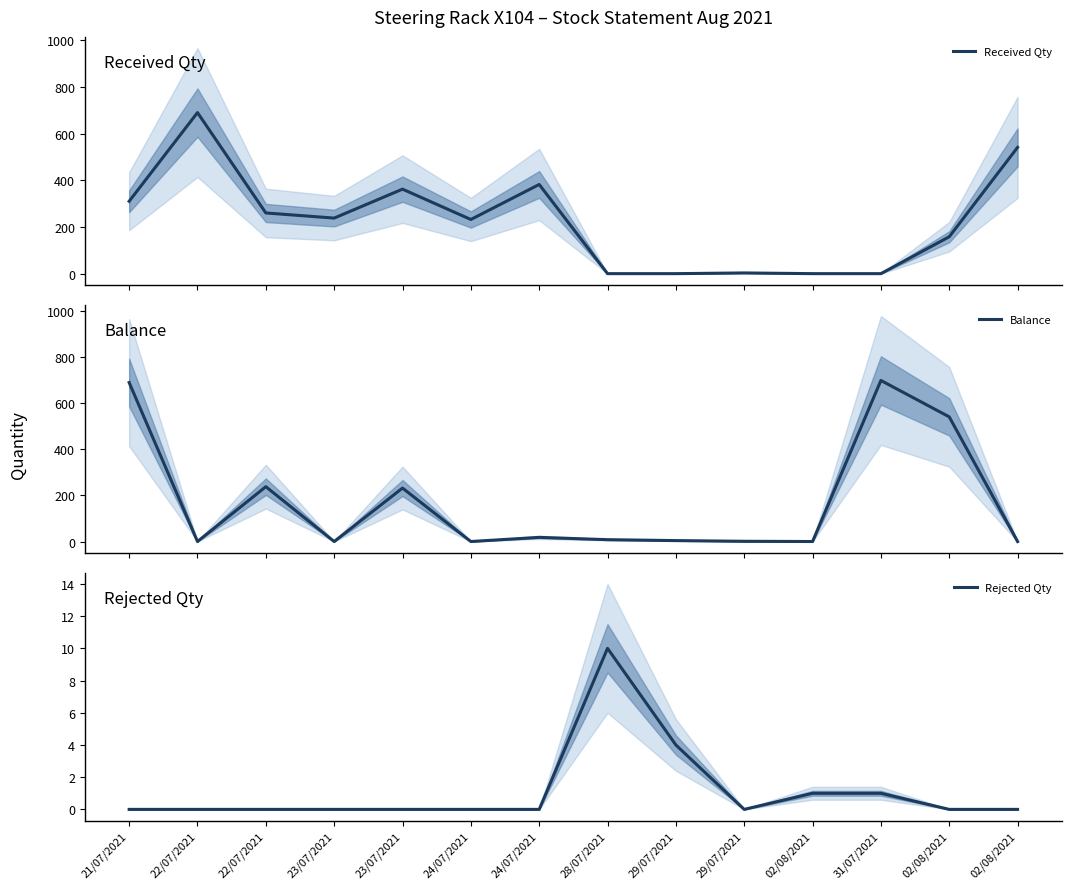

The value of Received Qty at 28/07/2021 is 0. True or false?

True